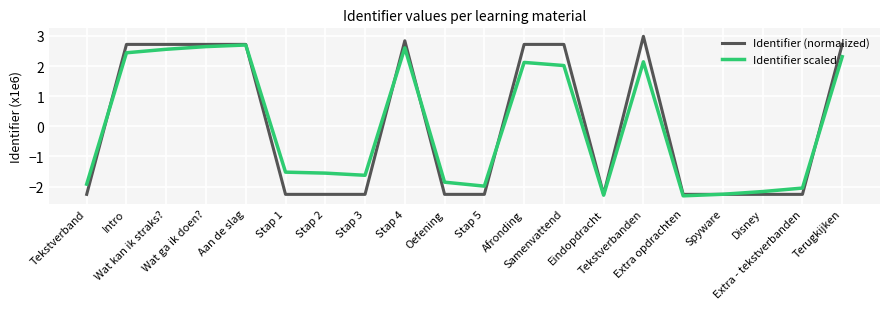

Which series has the largest range (max minus min)?

Identifier (normalized)